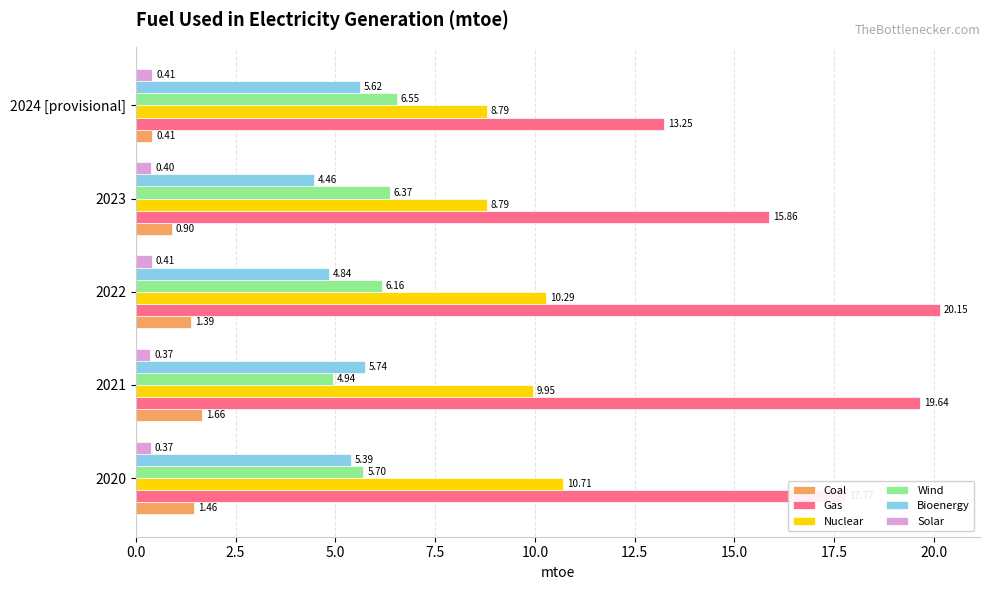

What is the difference between the highest and lowest values at 2021?

19.3